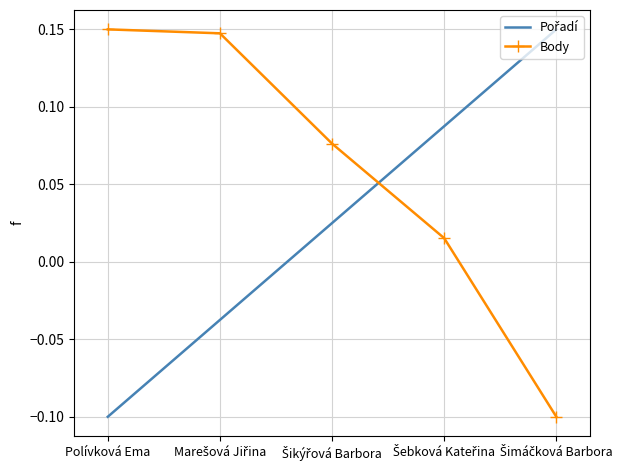

What is the smallest value displayed?

-0.1